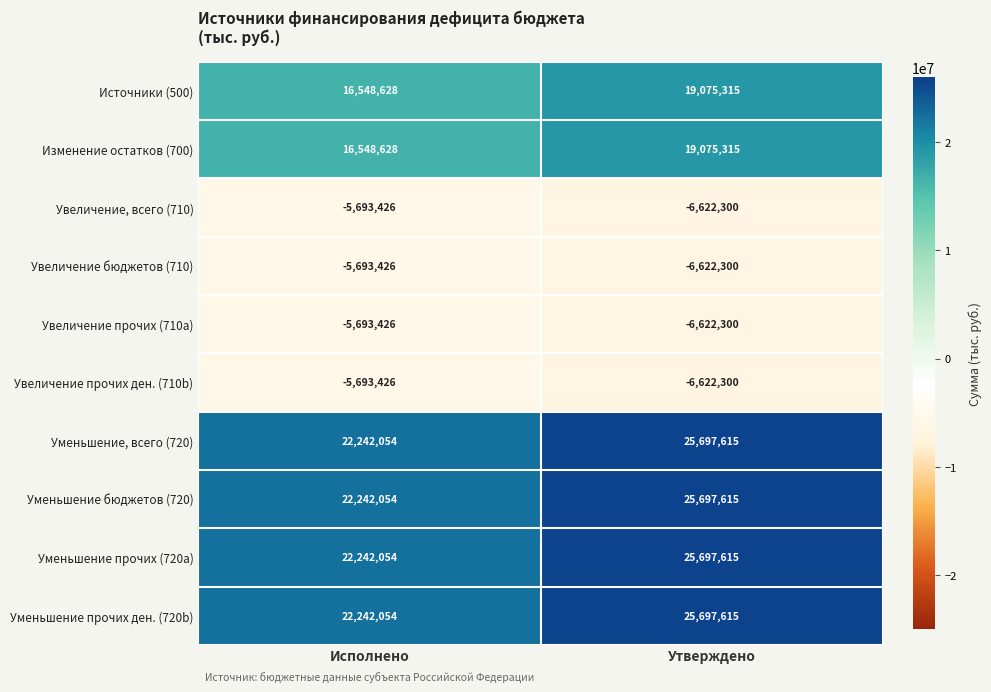

Is it true that Источники (500) equals 16548628 at Исполнено?

True